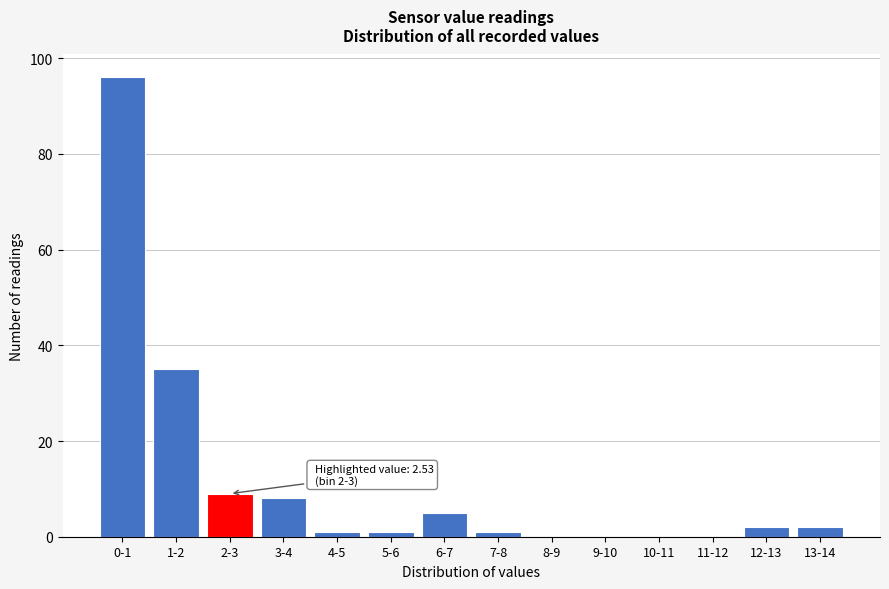

Reading right to left, what are all the values shown in this chart?

13-14=2	12-13=2	11-12=0	10-11=0	9-10=0	8-9=0	7-8=1	6-7=5	5-6=1	4-5=1	3-4=8	2-3=9	1-2=35	0-1=96